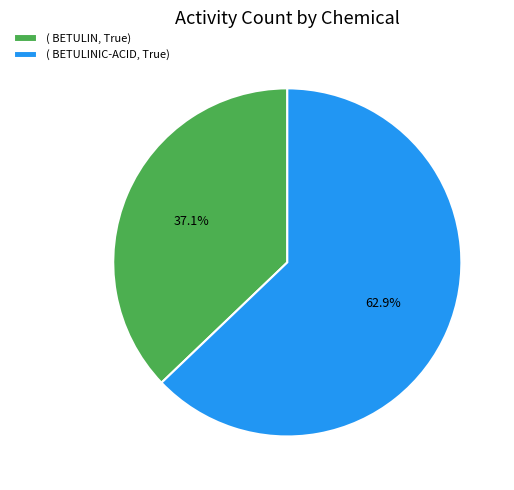

Rank the categories by value from lowest to highest.

( BETULIN, True), ( BETULINIC-ACID, True)